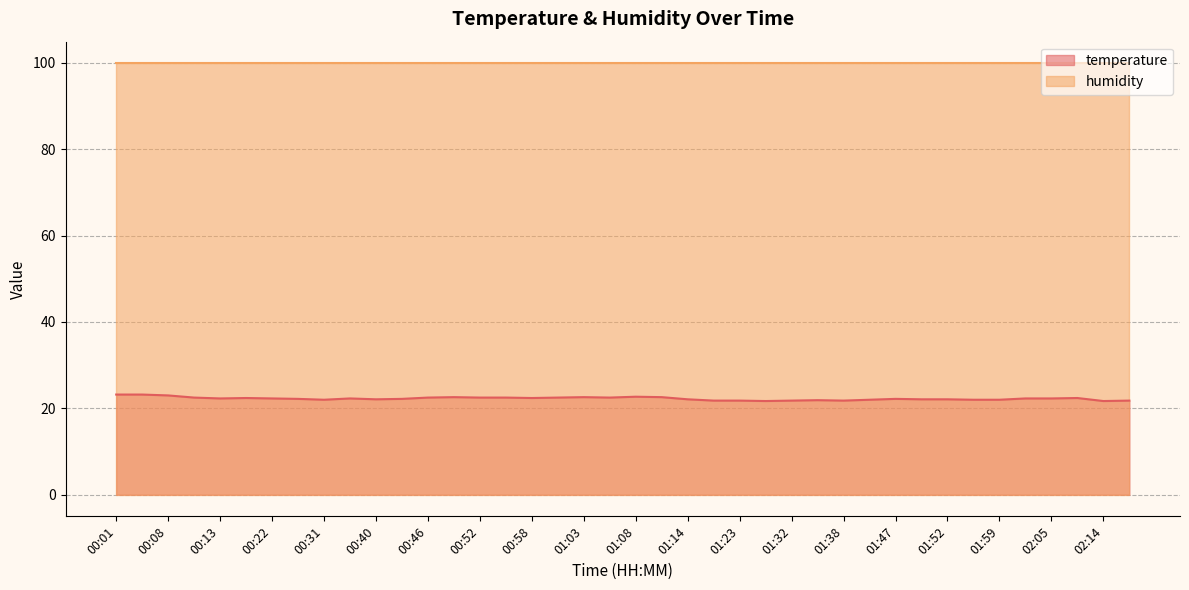

How many points are higher than both their immediate neighbors (excluding endpoints)?

8